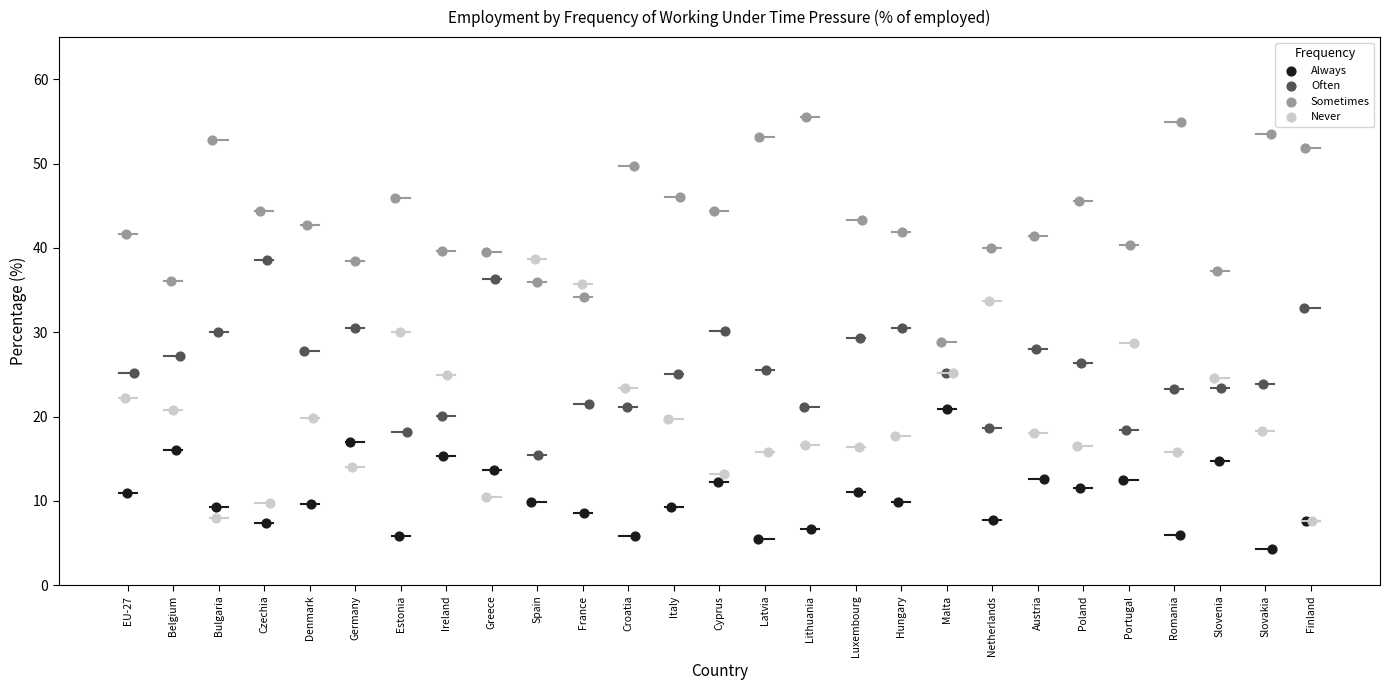

What are all the series names shown in the legend?

Always, Often, Sometimes, Never